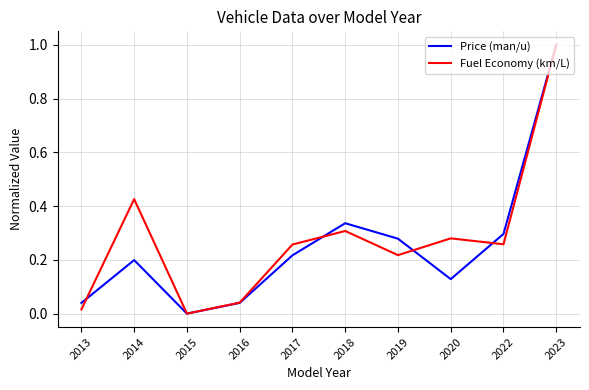

Where do Fuel Economy (km/L) and Price (man/u) first cross each other?

2013 and 2014